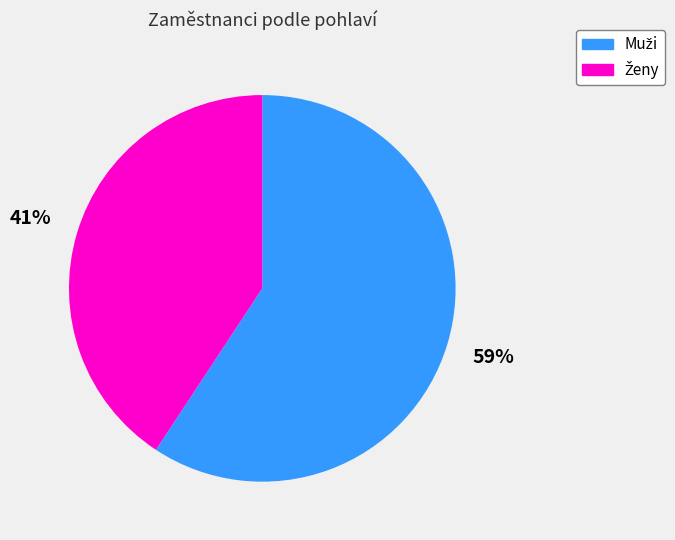

Is there a majority slice in this chart?

Yes